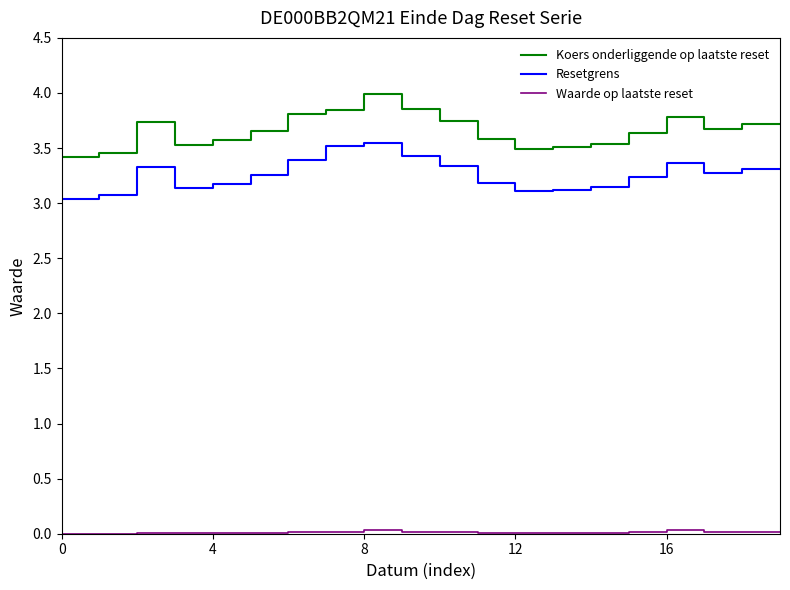

What is the minimum value for Resetgrens?

3.0